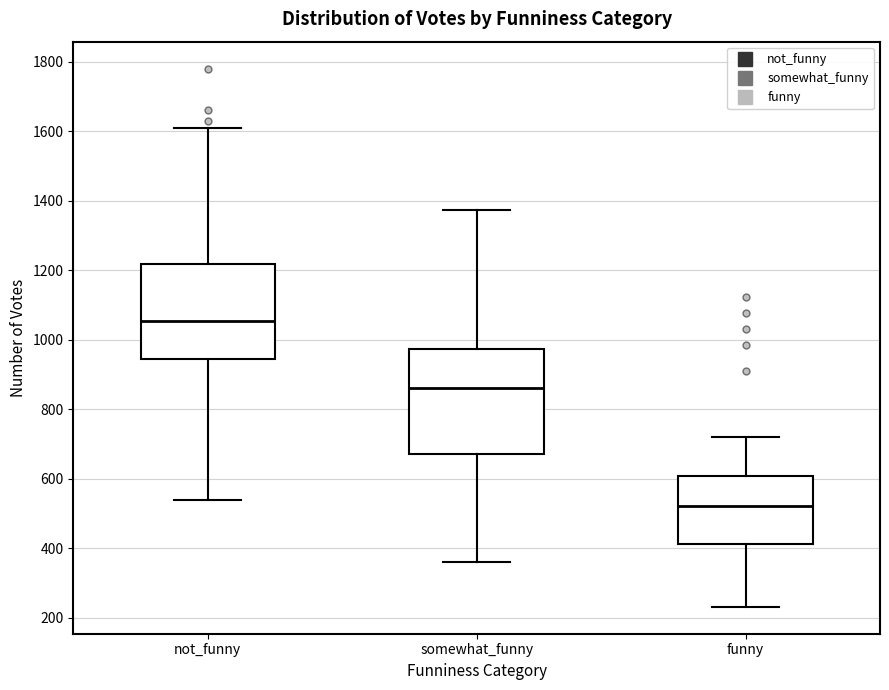

Reading left to right, transcribe this box plot: for each box, give where its median line is, the range the box spans, and where its two whiskers end, as read against the y-axis. The values are not printed on the chart, so give them approximately, as read against the axis.

not_funny: median 1060, box 940 to 1220, whiskers 540 to 1620
somewhat_funny: median 860, box 680 to 980, whiskers 360 to 1380
funny: median 520, box 420 to 600, whiskers 240 to 720